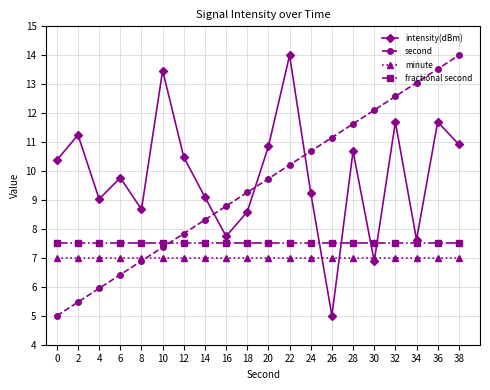

True or false: fractional second has a value of 7.5 at 6.

True